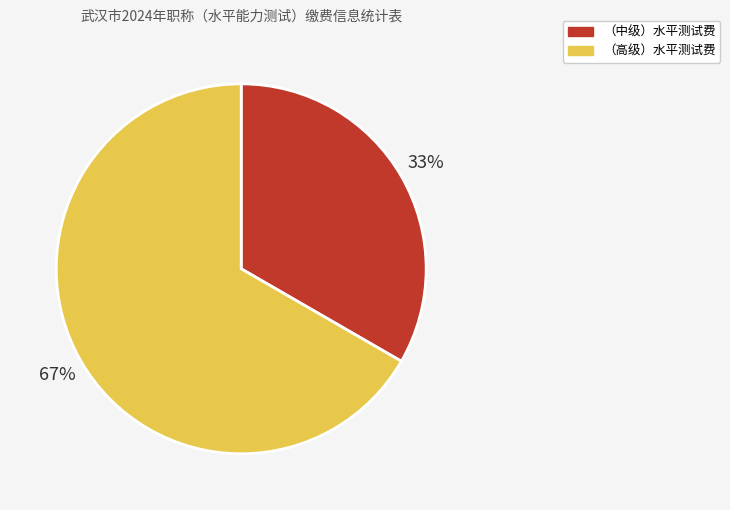

How many slices are in this pie chart?

2